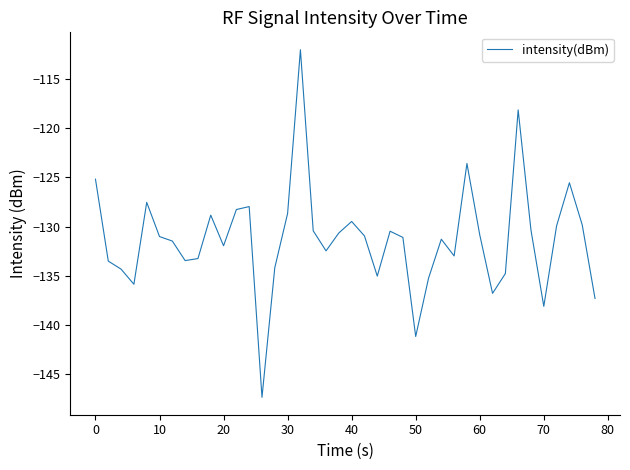

What is the minimum value shown in the chart?

-147.4